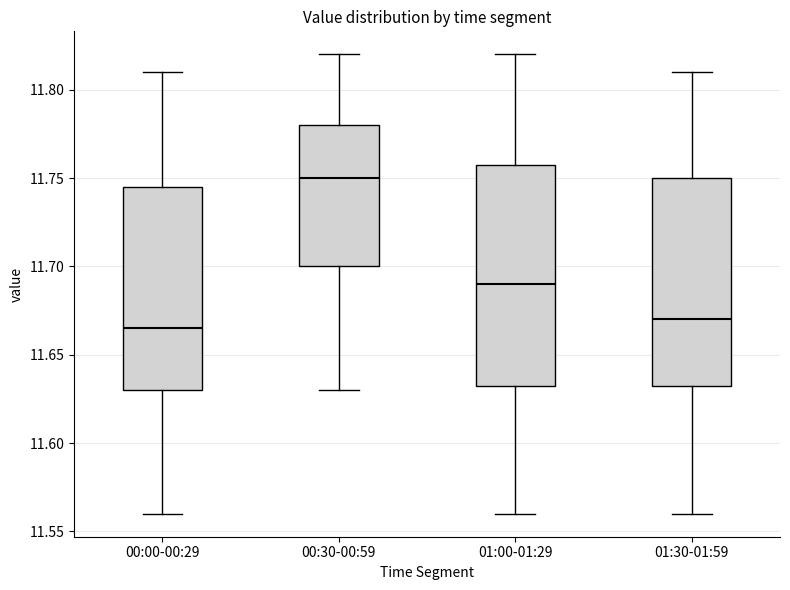

Comparing the boxes themselves (not the whiskers), which one is the tallest?

01:00-01:29